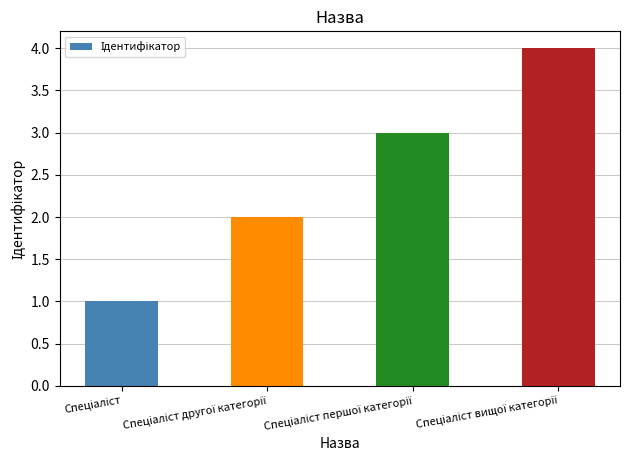

How many categories are shown in the chart?

4